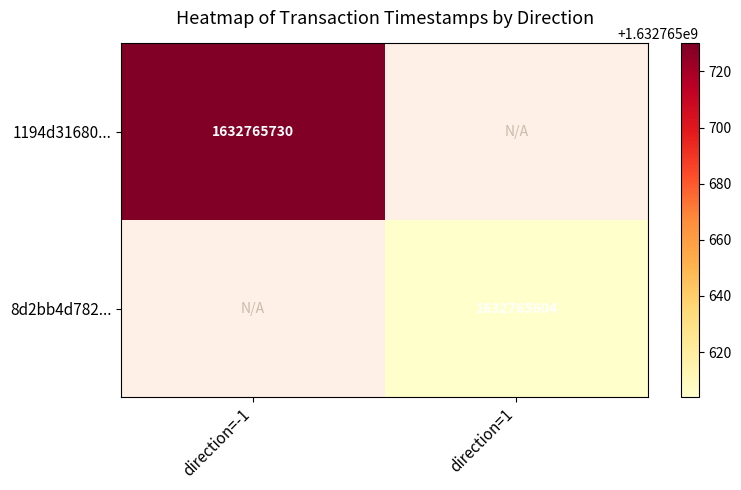

The 8d2bb4d782... series shows 1632765604 at direction=1. True or false?

True